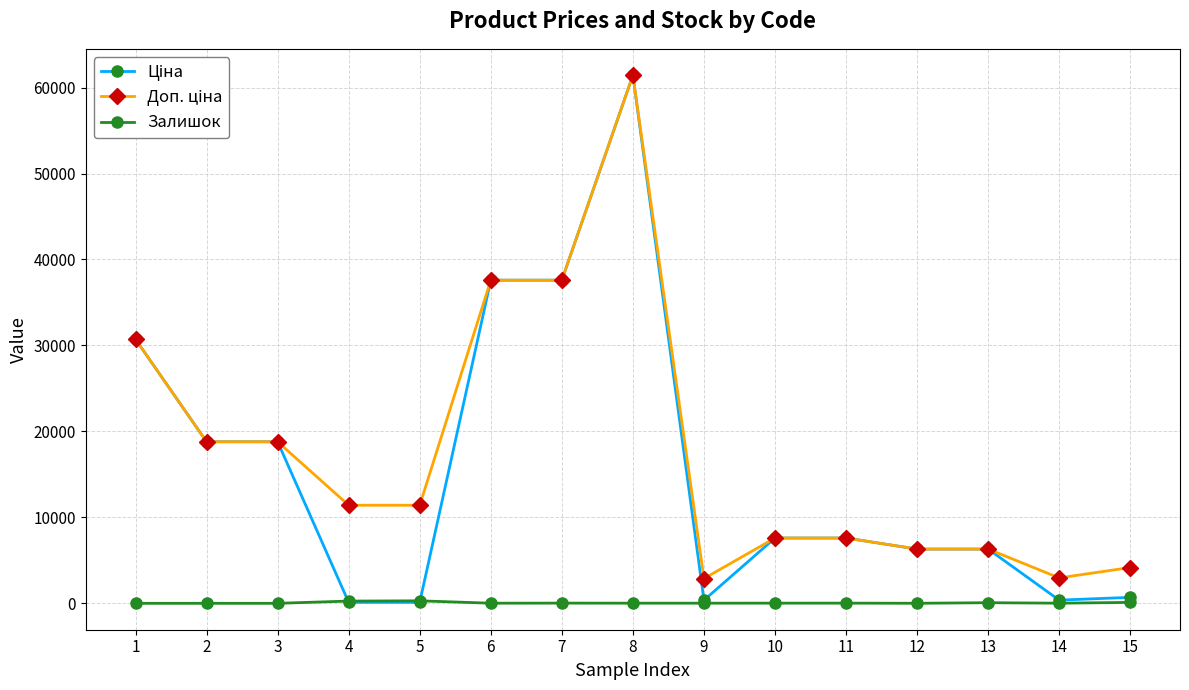

True or false: Залишок has more than 1 interior local peaks.

True